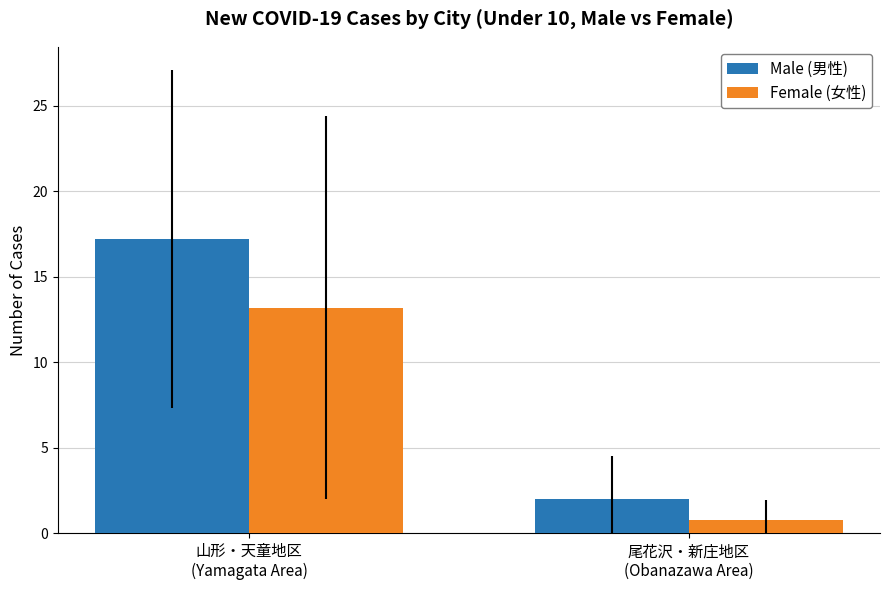

True or false: Male (男性) has a value of 17.2 at 山形・天童地区
(Yamagata Area).

True